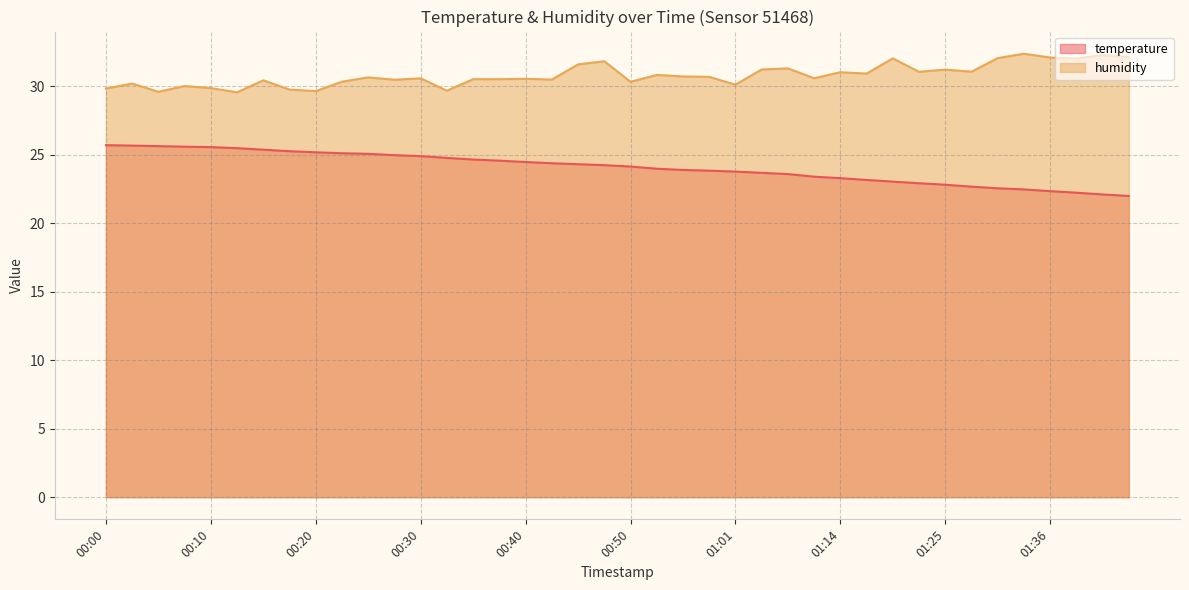

How many values in the humidity series are below 30?

7